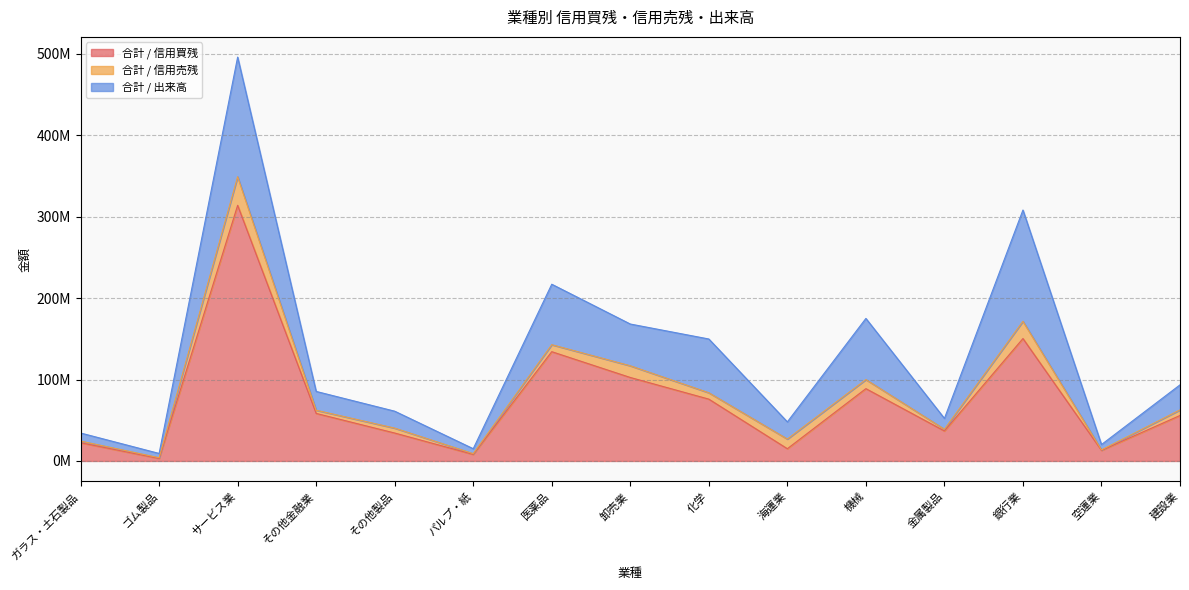

Which series has the widest spread of values?

合計 / 信用買残